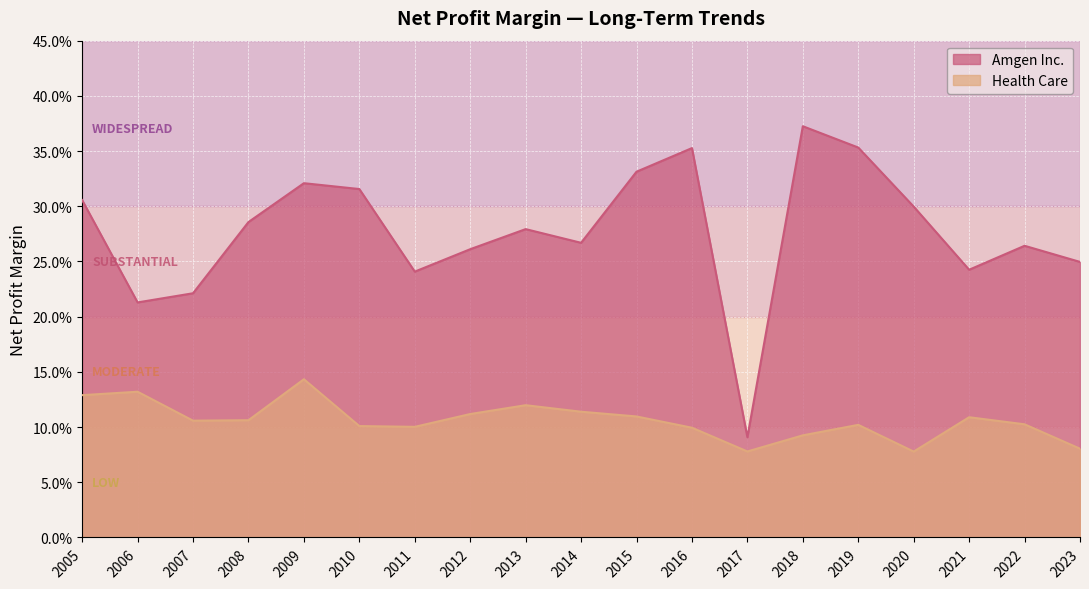

At which category does Health Care reach its first local peak?

2006